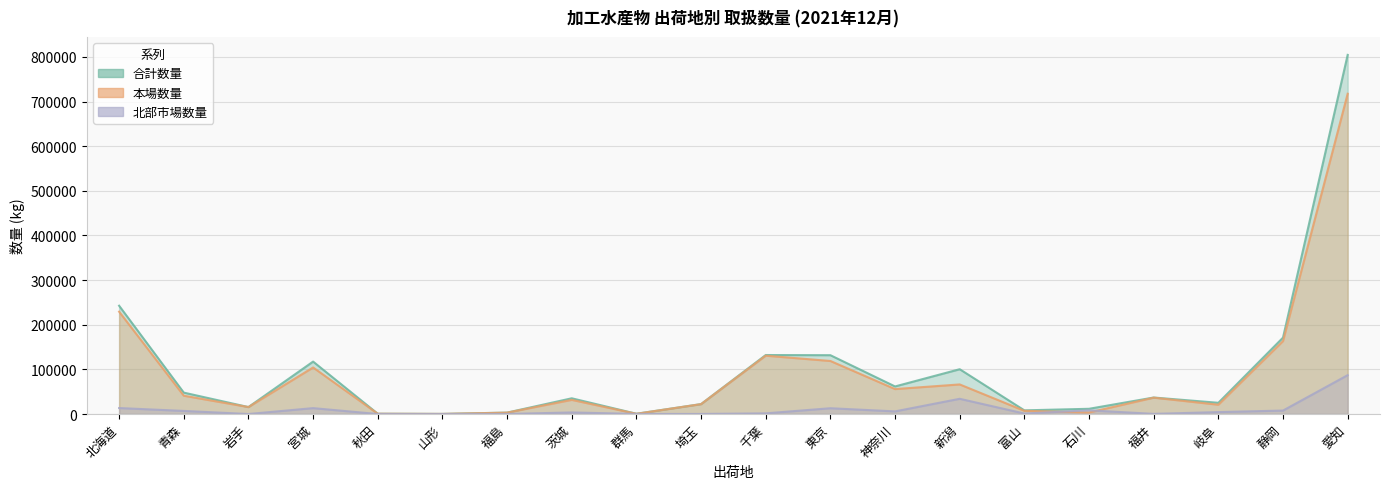

How many interior local peaks does the 合計数量 series have?

5